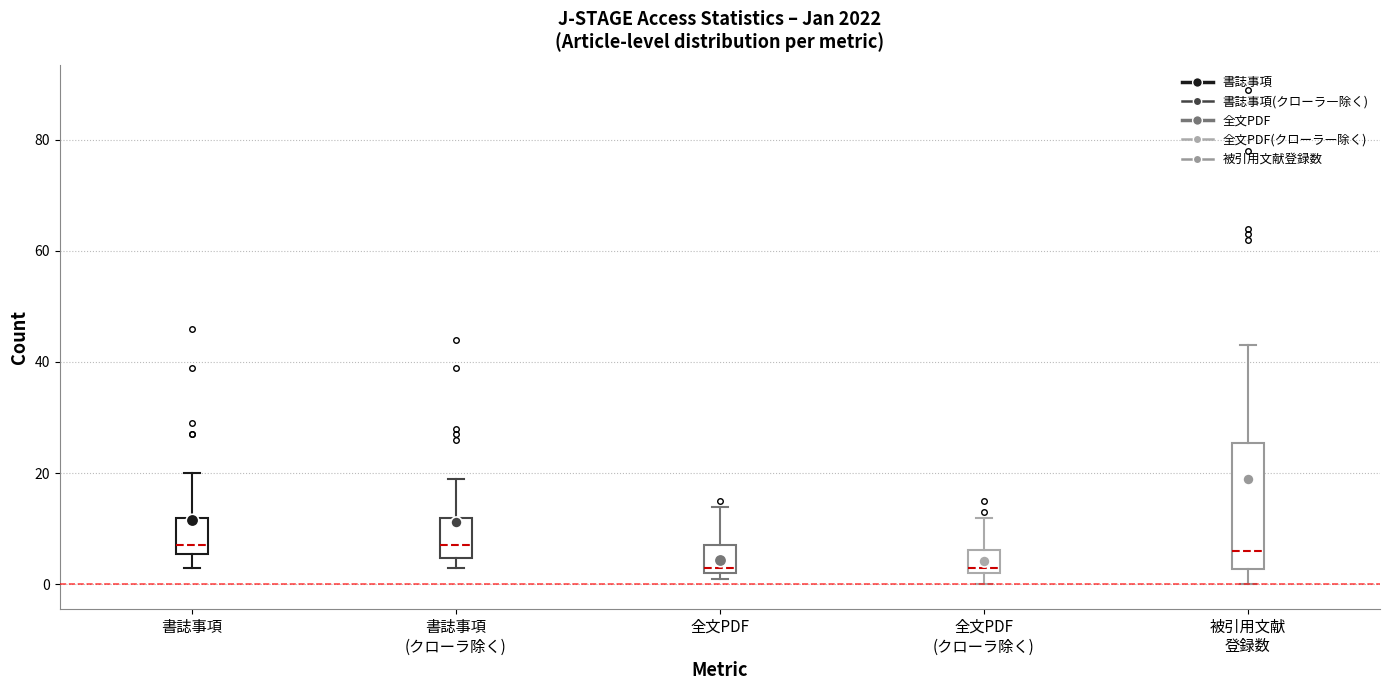

Comparing the boxes themselves (not the whiskers), which one is the tallest?

被引用文献 登録数